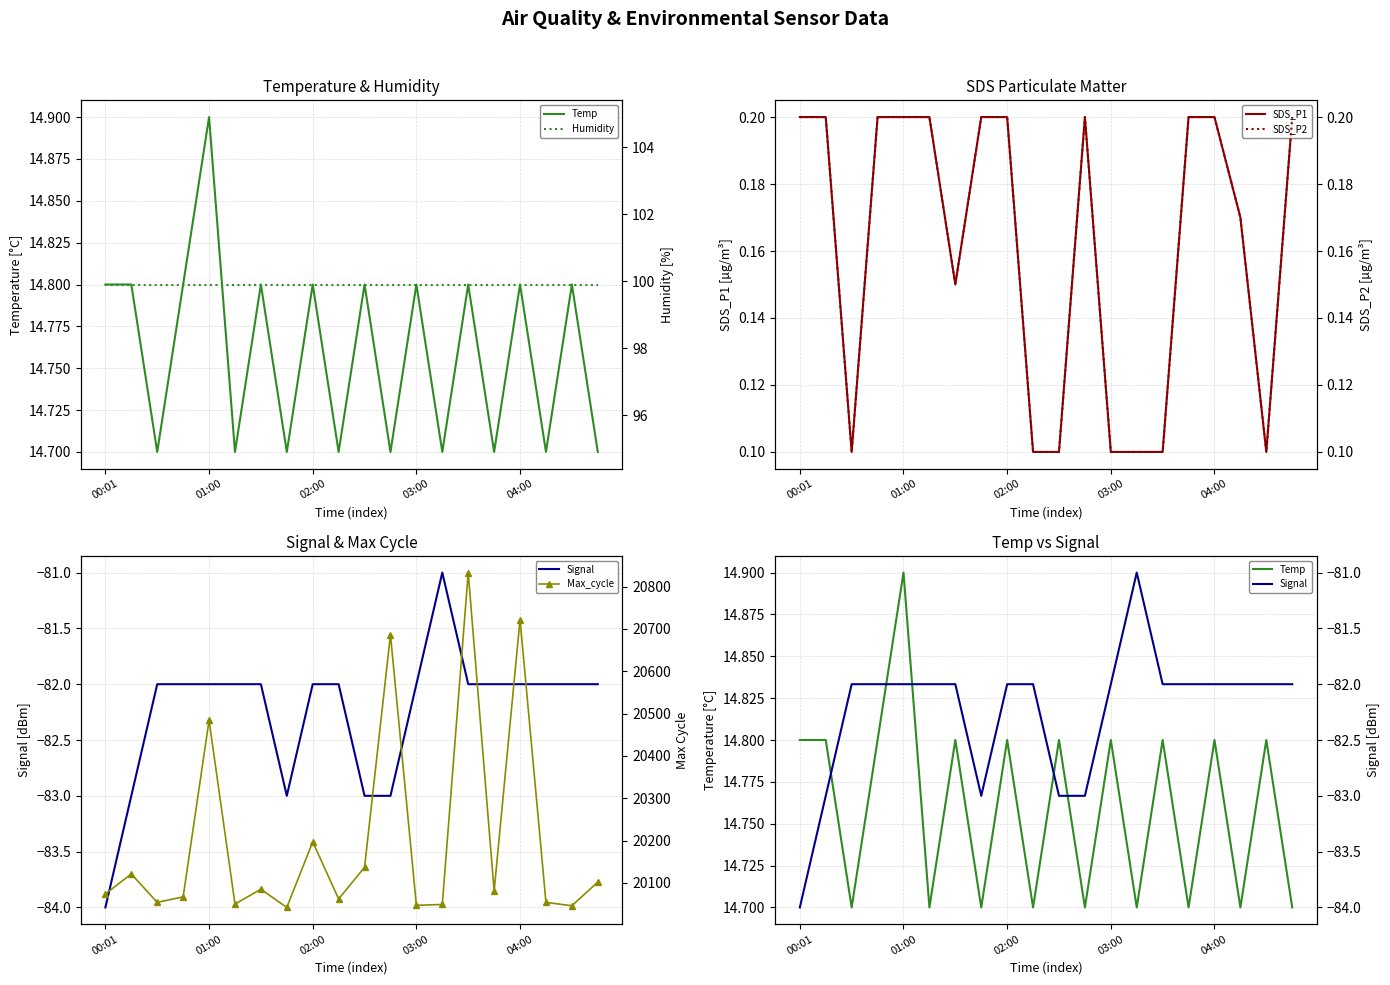

At which label does Humidity reach its minimum?

00:01